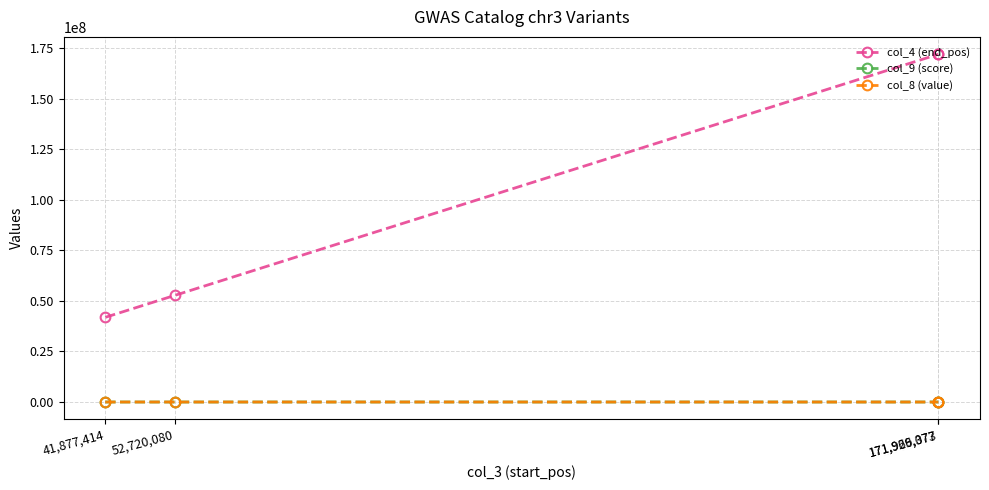

How many data points in col_8 (value) are less than 221?

2